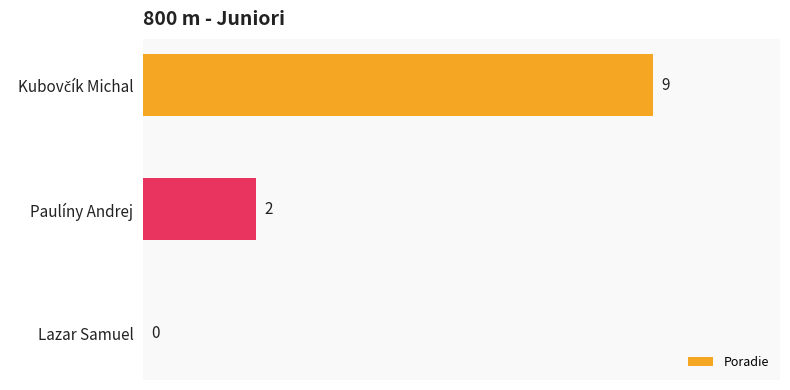

Is it true that the value at Lazar Samuel is -5?

False